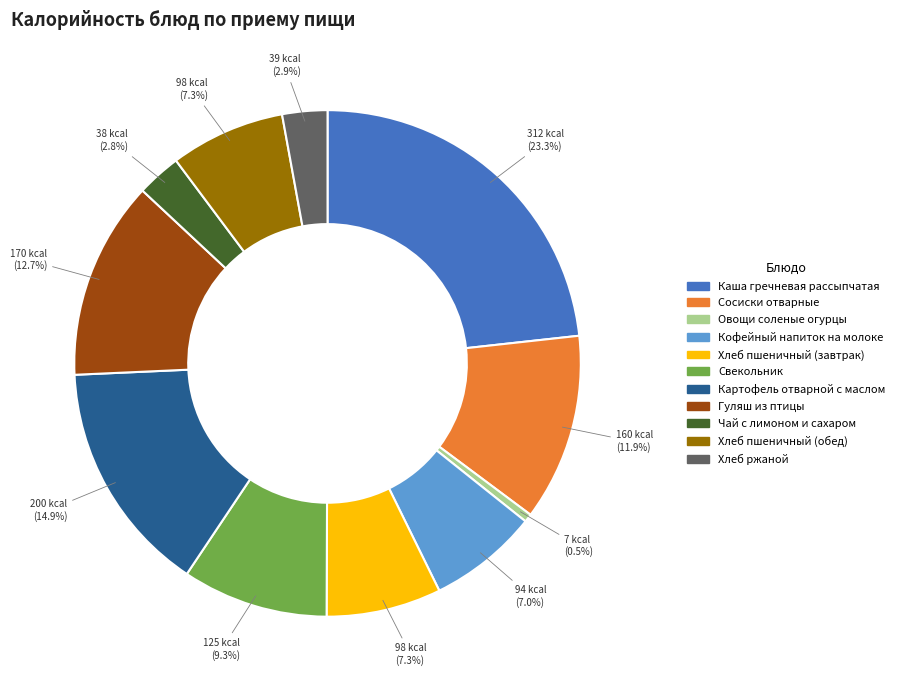

Which has a higher value, Картофель отварной с маслом or Гуляш из птицы?

Картофель отварной с маслом